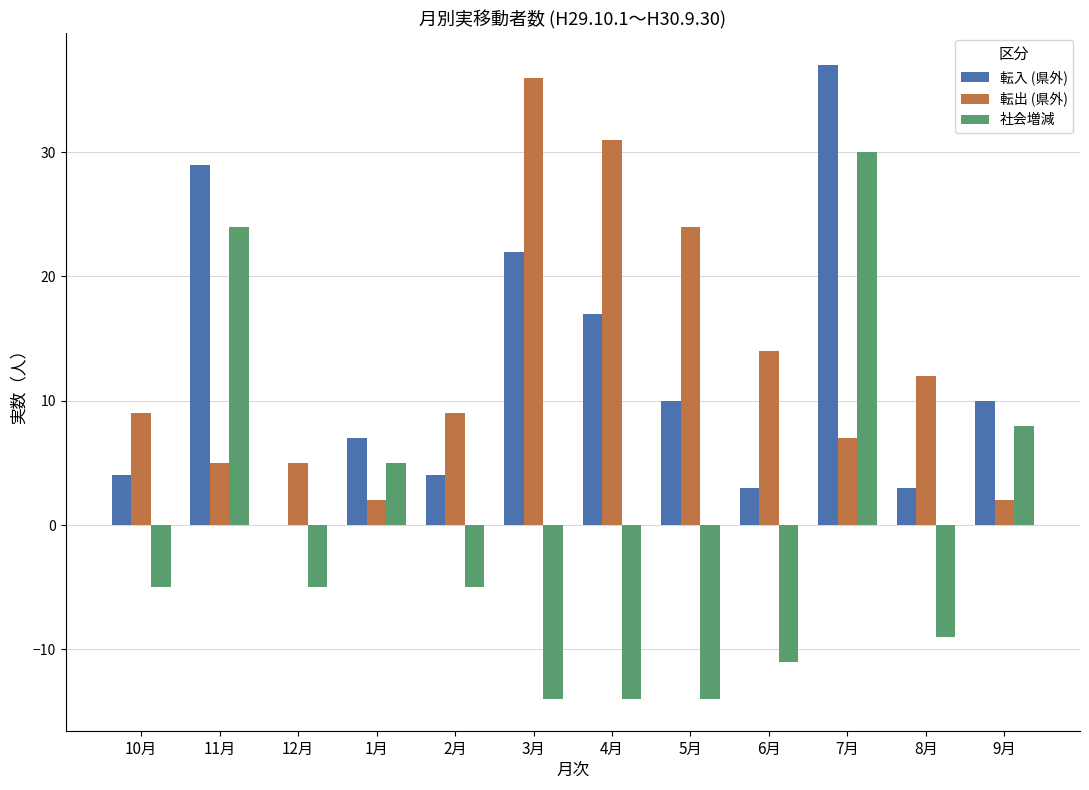

The 社会増減 series shows 24 at 11月. True or false?

True